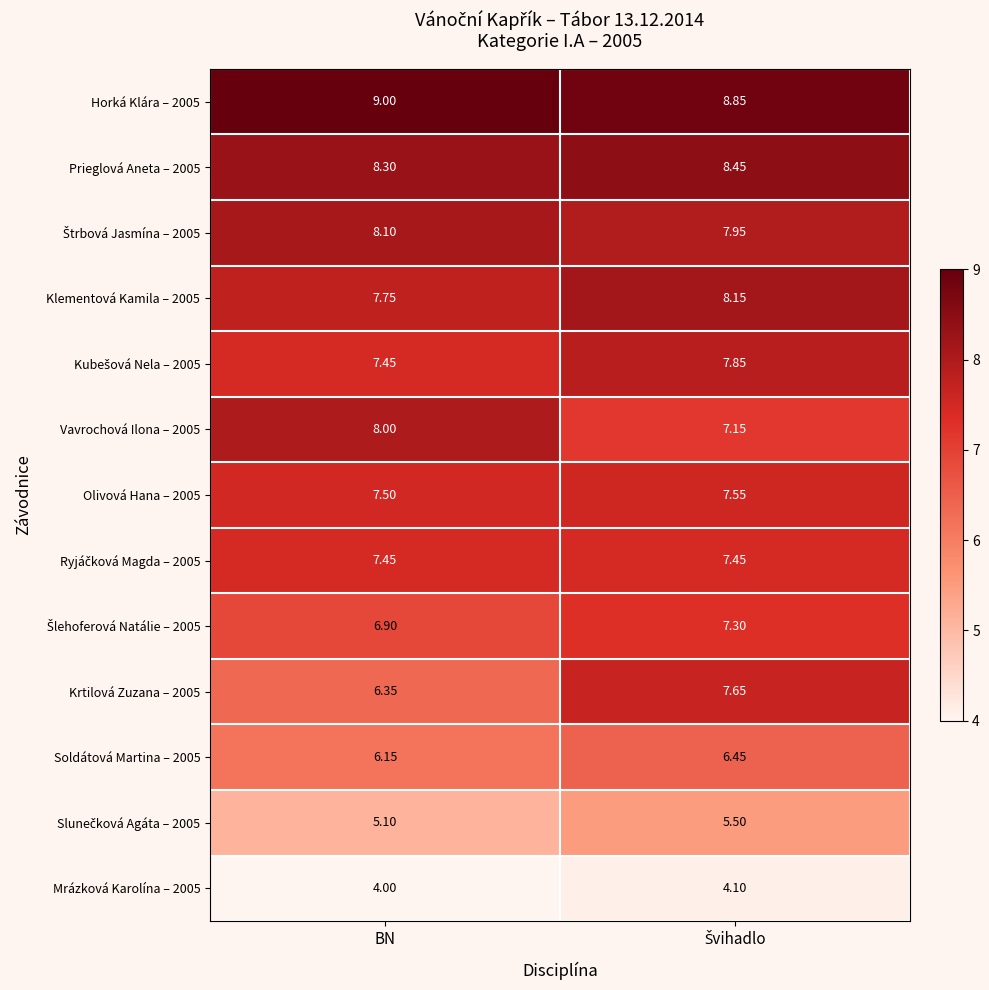

At which label is Mrázková Karolína – 2005 closest to 4?

BN